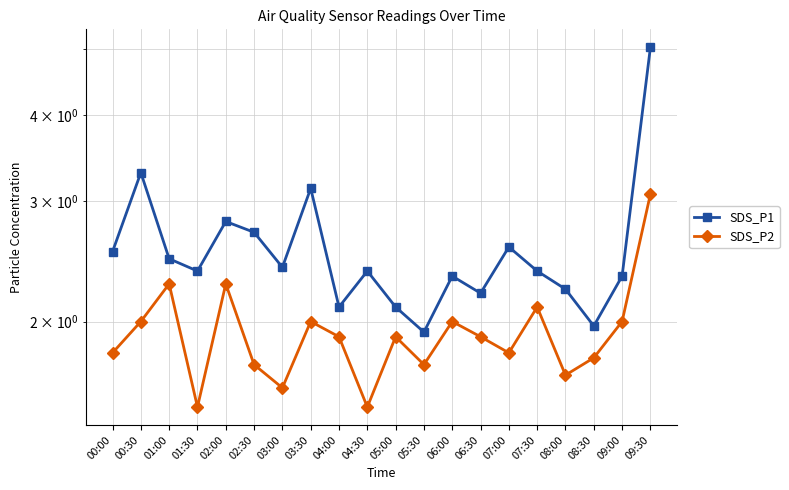

At which category is the sum across all series the highest?

09:30